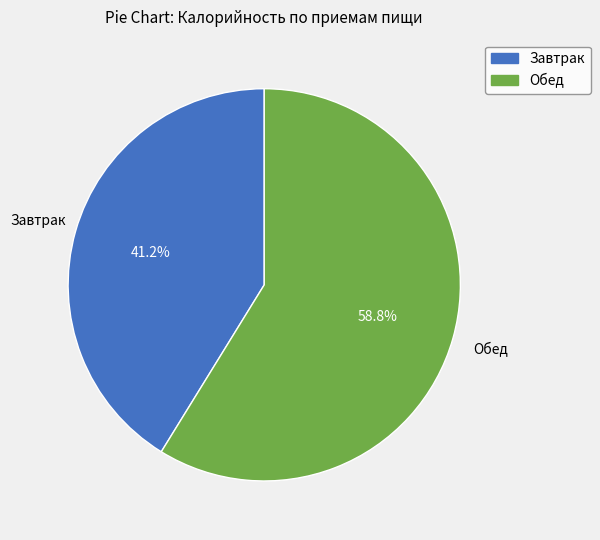

Which slice is the smallest?

Завтрак